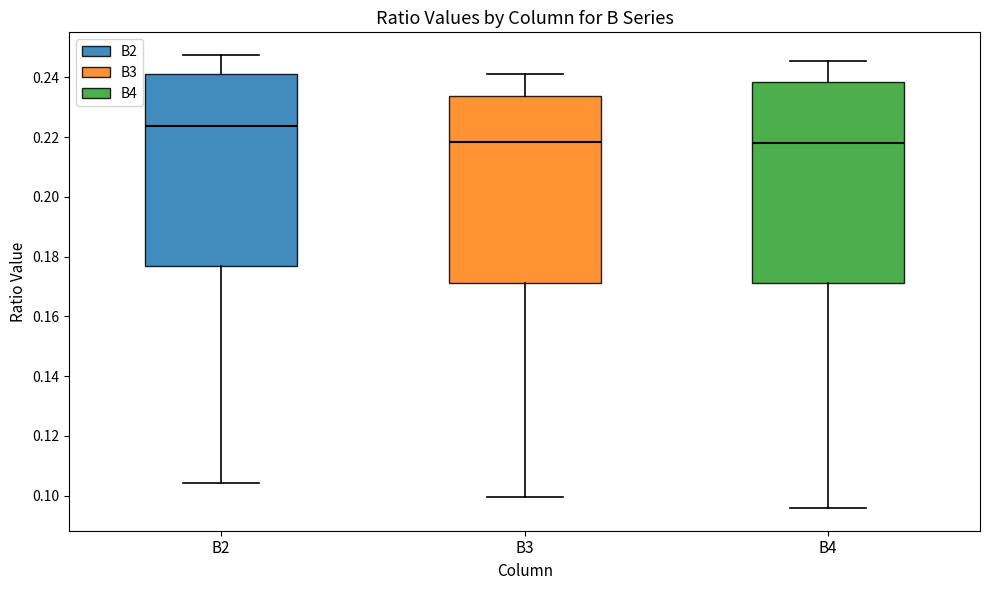

Reading left to right, read every box against the y-axis: the position of its median line, the range the box covers, and the ends of its whiskers. The values are not printed on the chart, so give them approximately, as read against the axis.

B2: median 0.224, box 0.176 to 0.242, whiskers 0.104 to 0.248
B3: median 0.218, box 0.172 to 0.234, whiskers 0.100 to 0.240
B4: median 0.218, box 0.172 to 0.238, whiskers 0.096 to 0.246